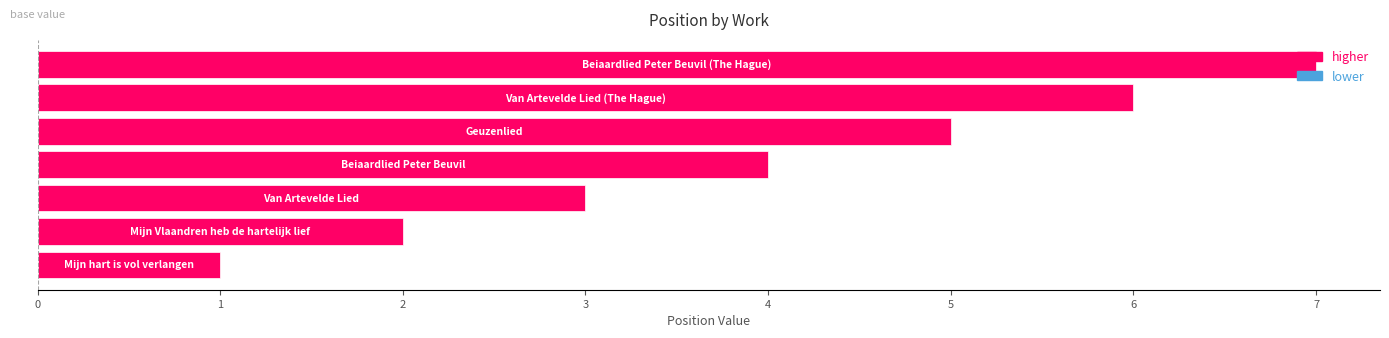

What is the difference between the maximum and second lowest values?

5